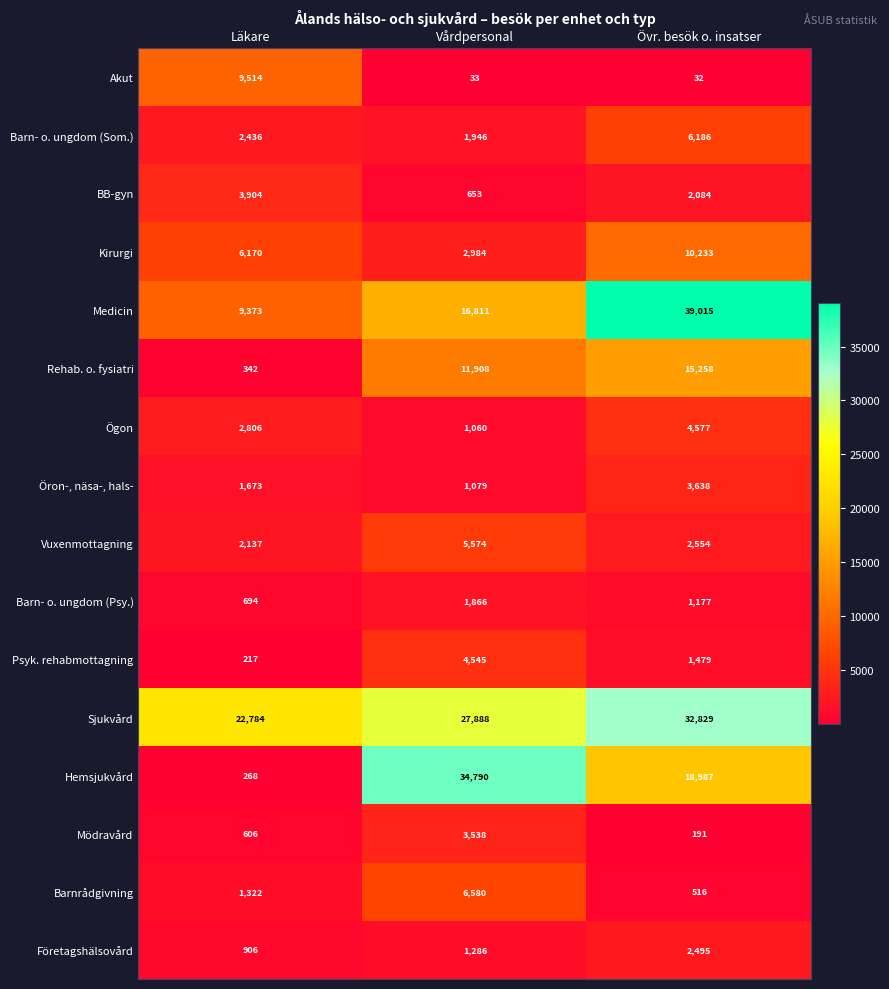

Is the value of Rehab. o. fysiatri at Läkare greater than the value of Vuxenmottagning at Övr. besök o. insatser?

No